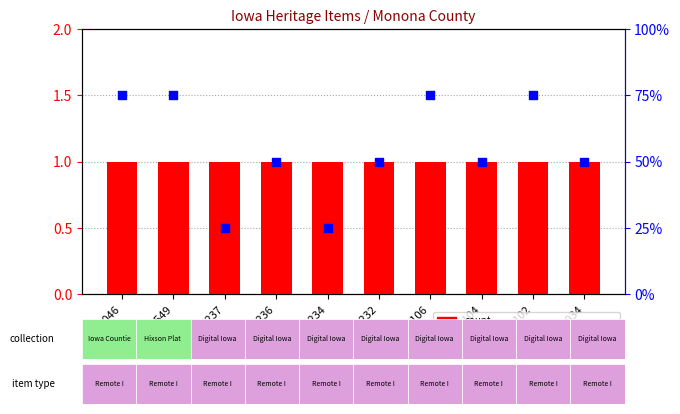

Which series reaches the minimum Y coordinate?

percentile rank within the sample